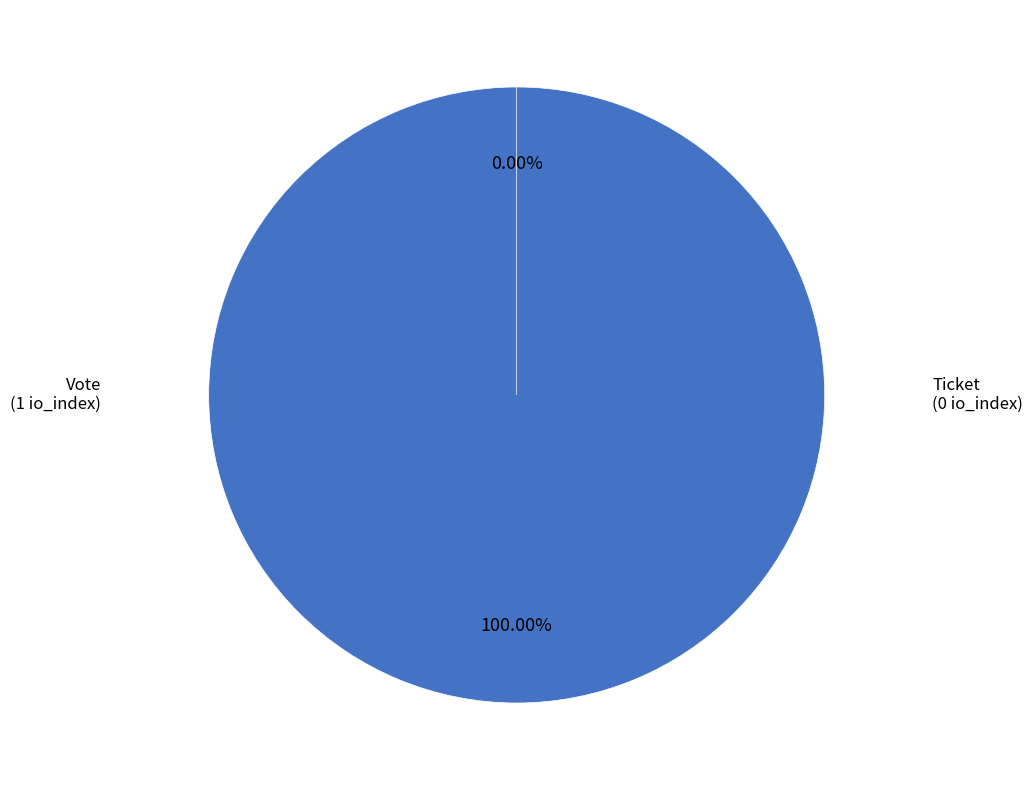

Which category has the biggest portion of the pie?

Vote